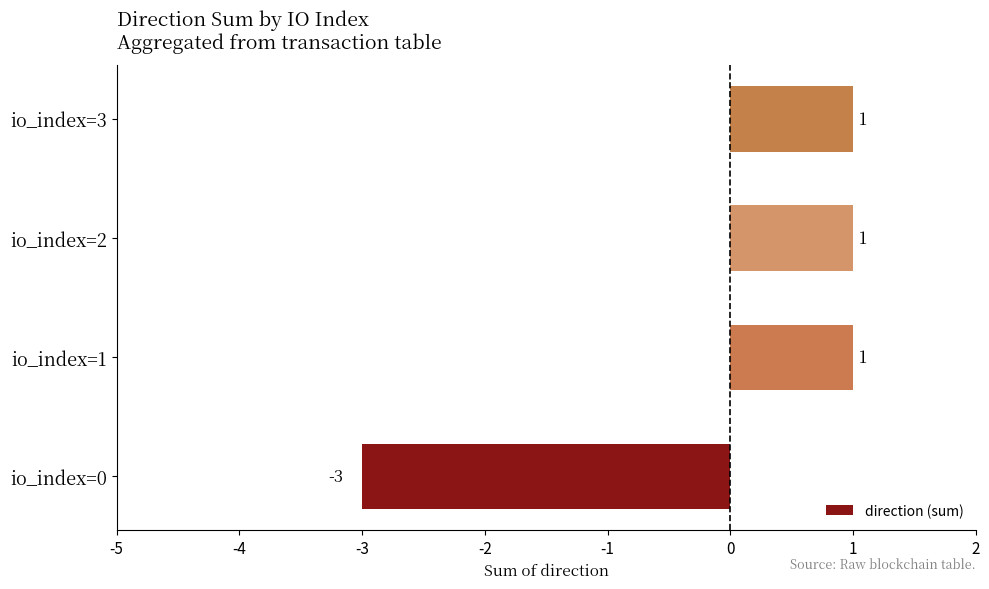

What is the smallest value displayed?

-3